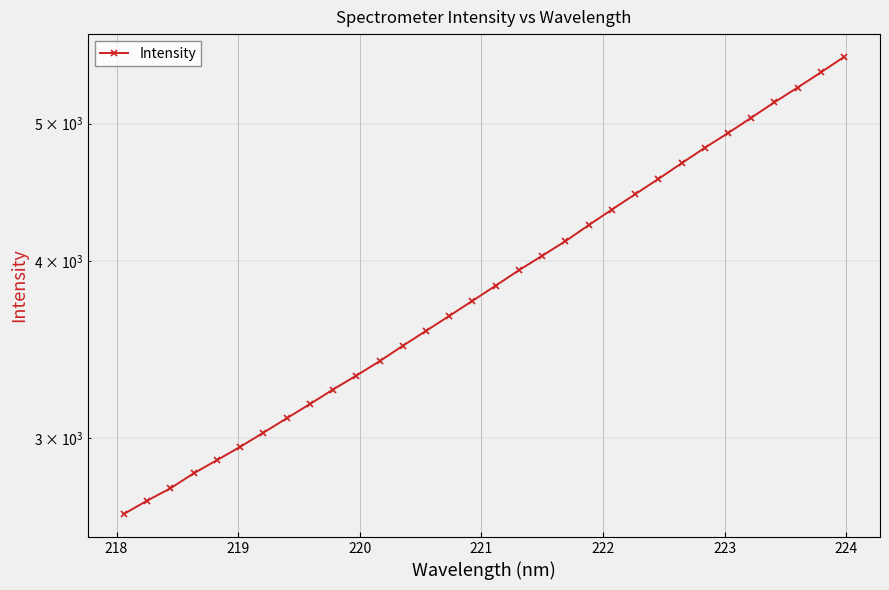

What is the minimum value shown in the chart?

2651.7